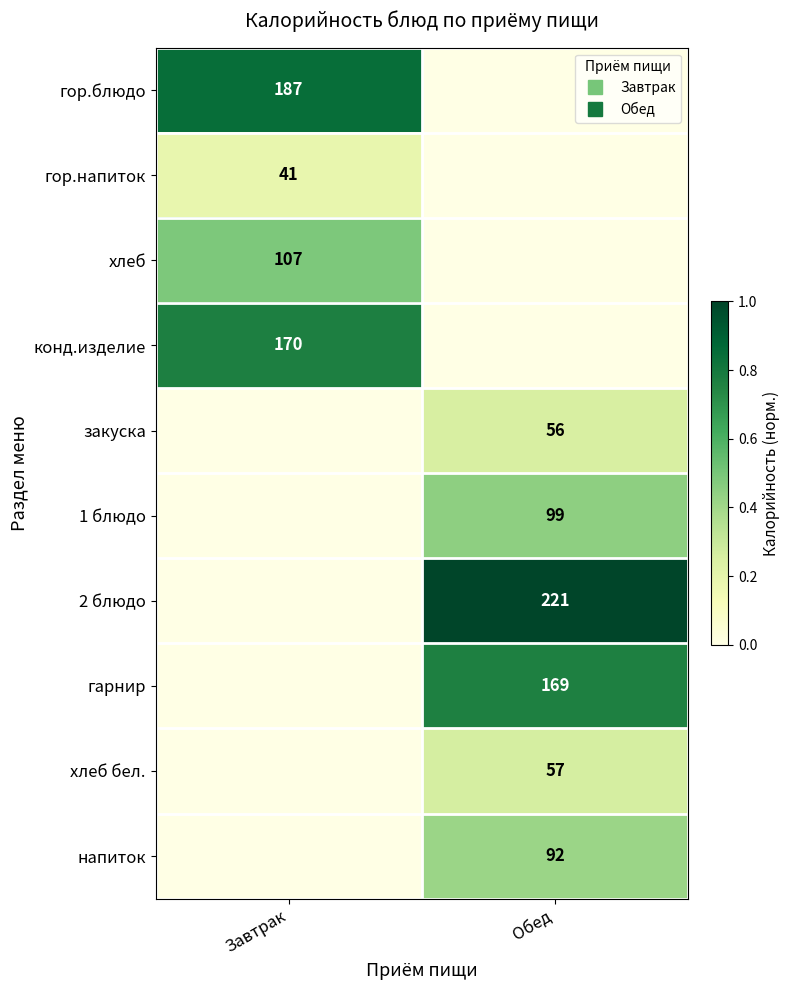

The закуска series shows 0.0 at Завтрак. True or false?

True